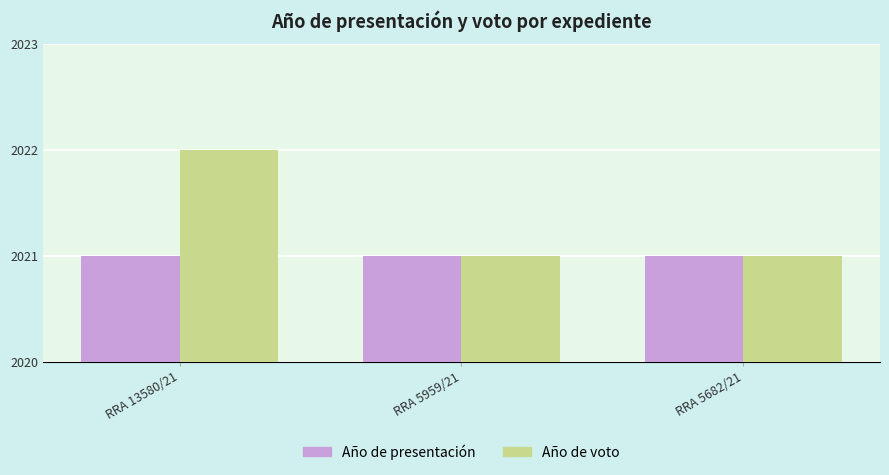

List the series in order of their peak value, highest first.

Año de voto, Año de presentación